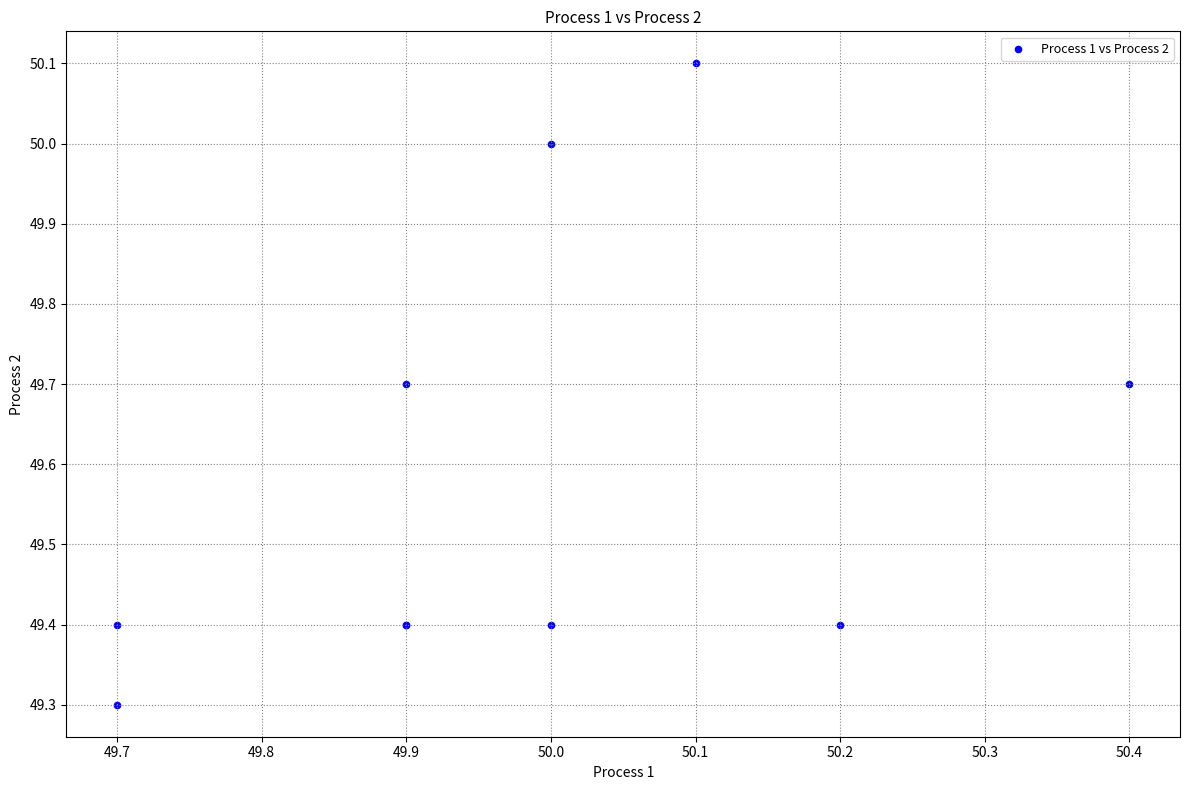

What Y value in the scatter plot is closest to 49?

49.3